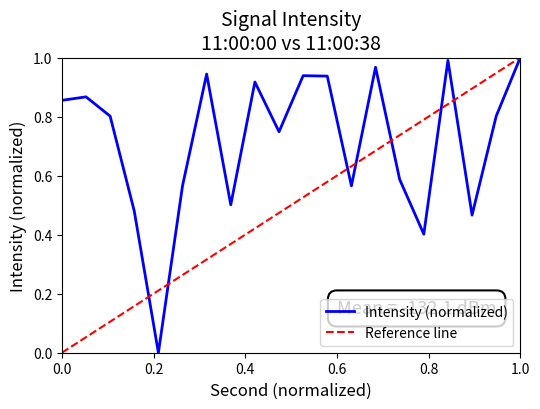

How many points are lower than both their immediate neighbors (excluding endpoints)?

6